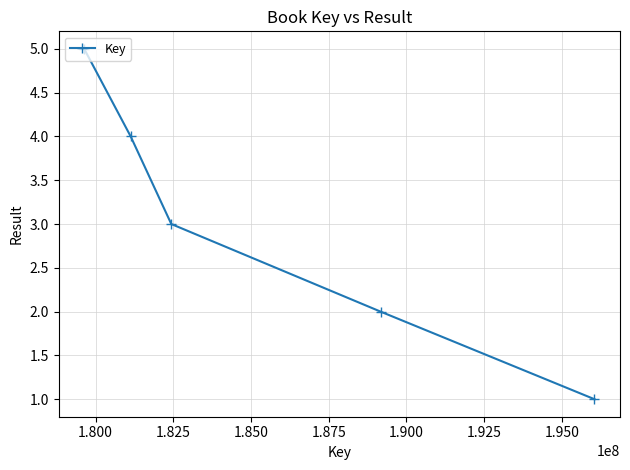

What is the maximum value shown in the chart?

5